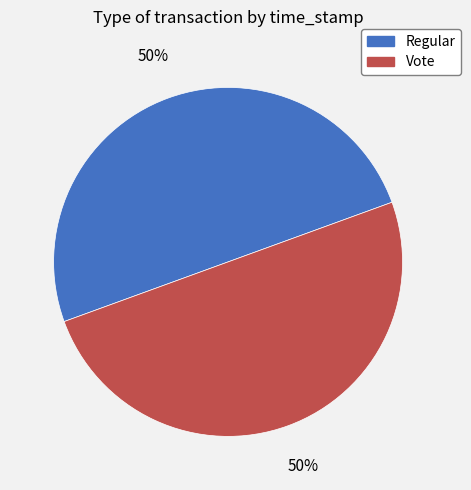

What is the ratio of the value at Regular to the value at Vote?

1.0